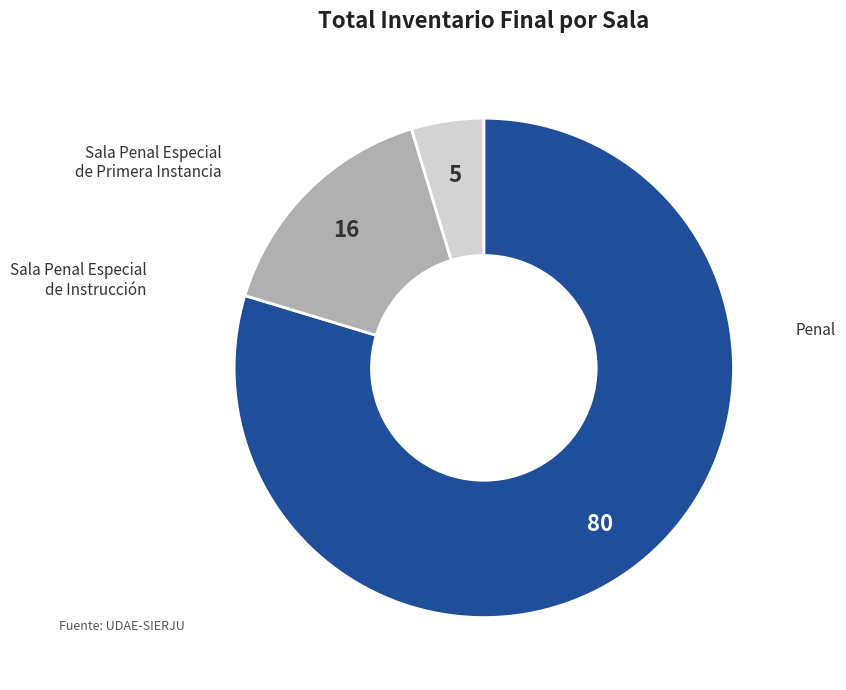

Does any single category account for the majority?

Yes